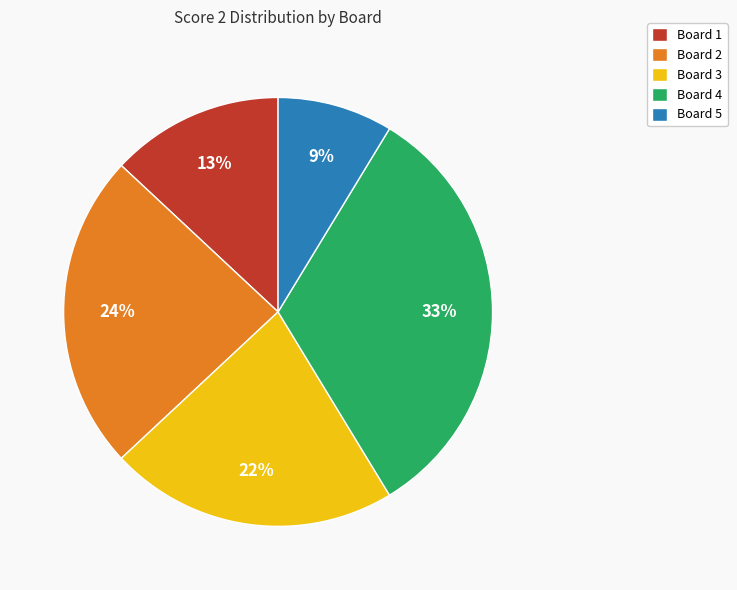

Rank the categories by value from lowest to highest.

Board 5, Board 1, Board 3, Board 2, Board 4